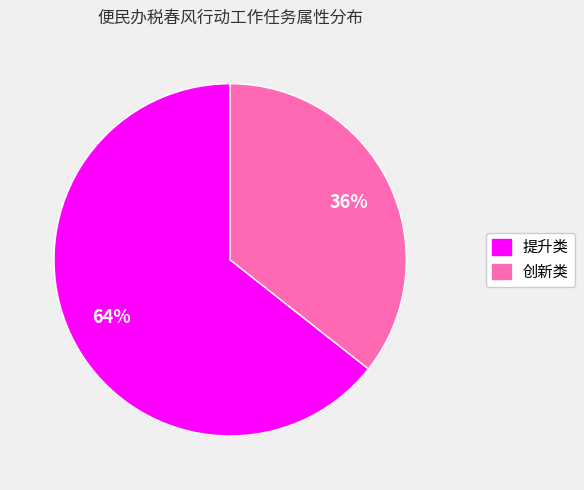

To the nearest percent, what portion does 提升类 represent?

64%